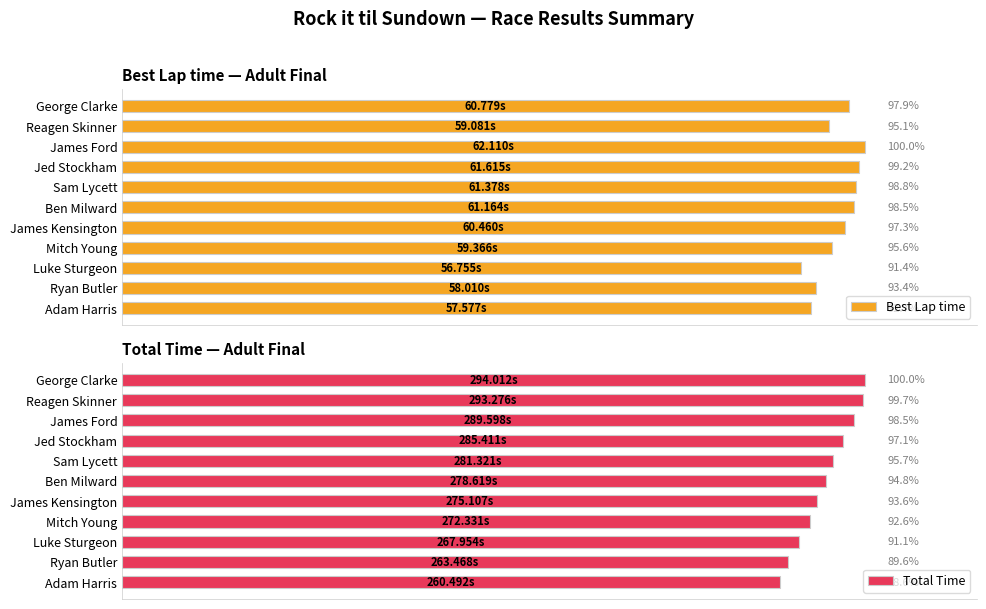

At how many categories does at least one series exceed 97?

7